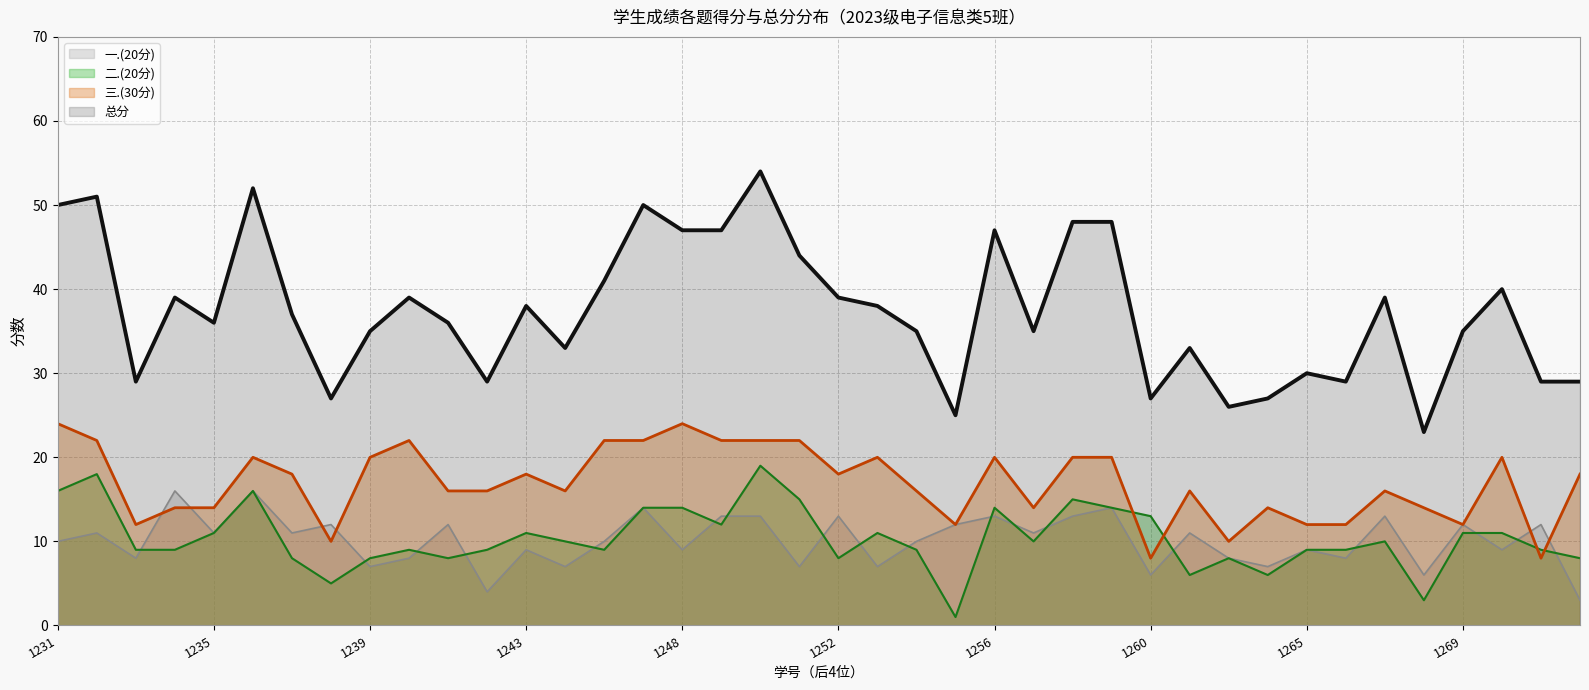

At 1243, list the series in order from largest to smallest.

总分, 三.(30分), 二.(20分), 一.(20分)